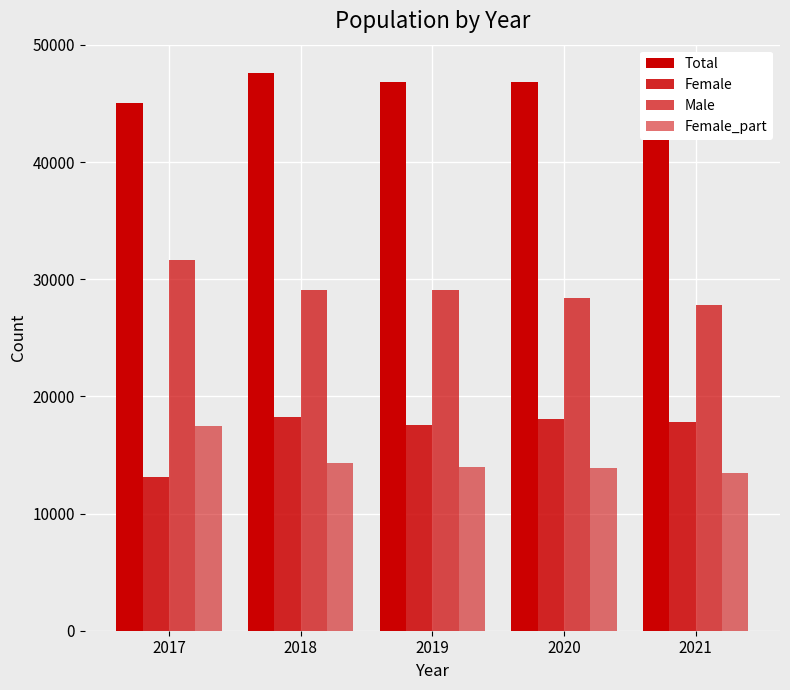

What is the value of the Male bar at the 1st from the left?

31675